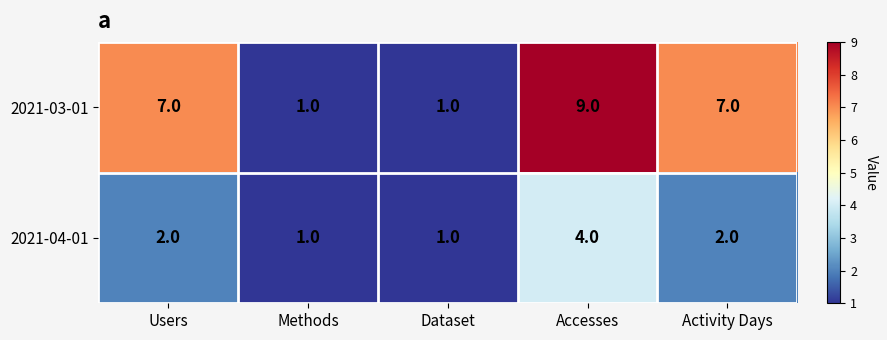

What is the approximate value of 2021-03-01 at Users?

7